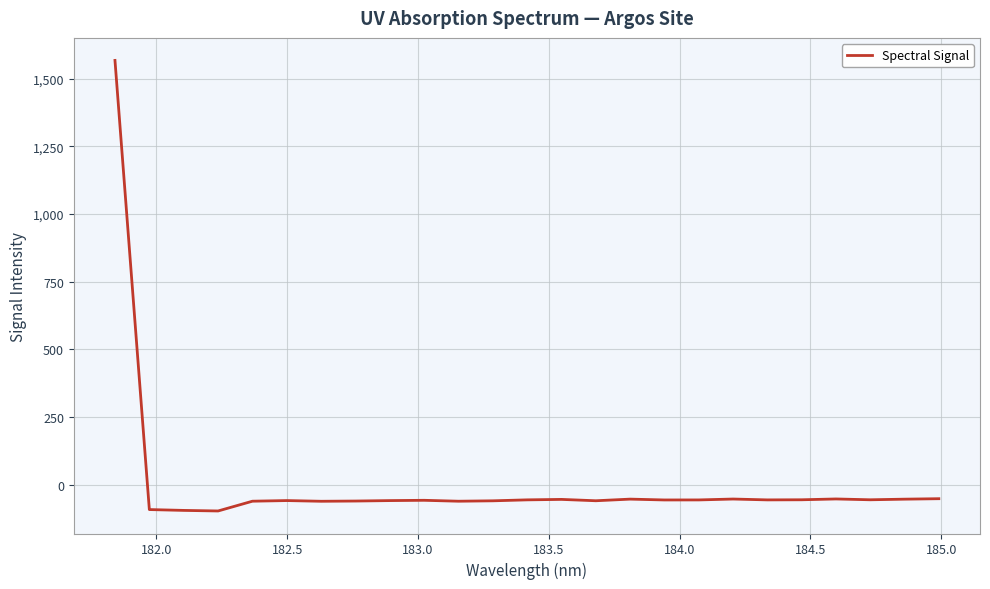

How many positive values are there?

1